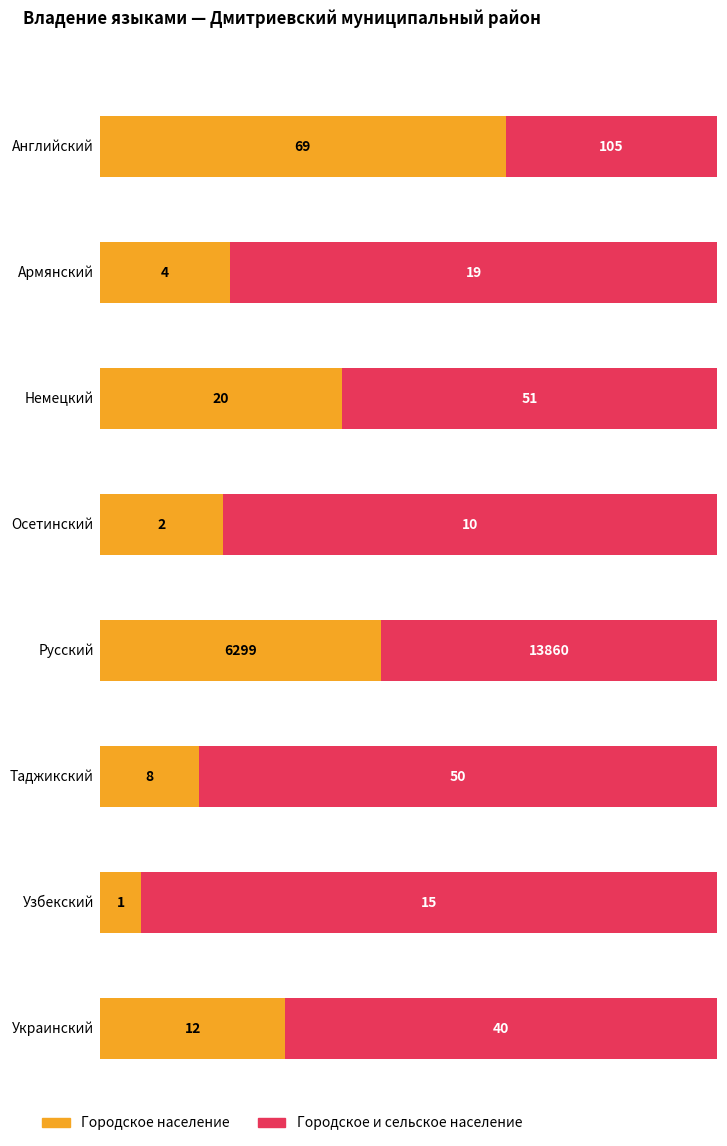

Which category has the lowest value in the Городское и сельское население series?

Осетинский